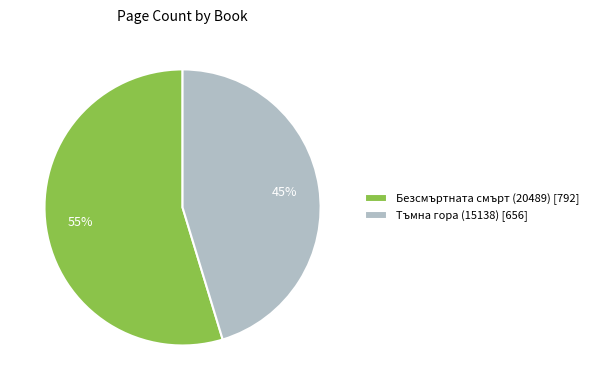

Count the number of slices in the pie.

2